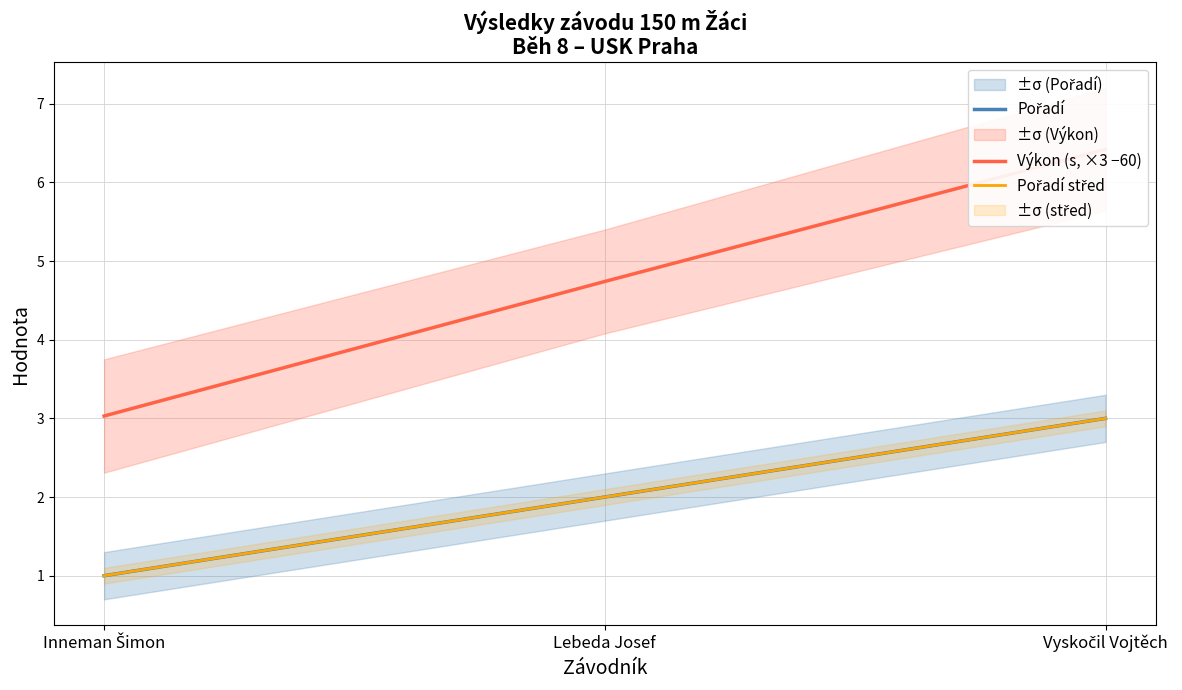

Where does the Pořadí series first go above 2?

Vyskočil Vojtěch